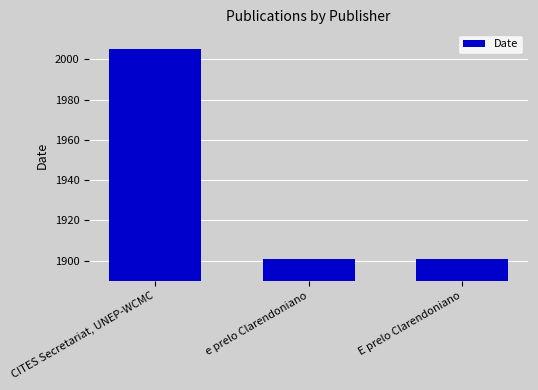

What is the sum of the values at E prelo Clarendoniano and e prelo Clarendoniano?

3802